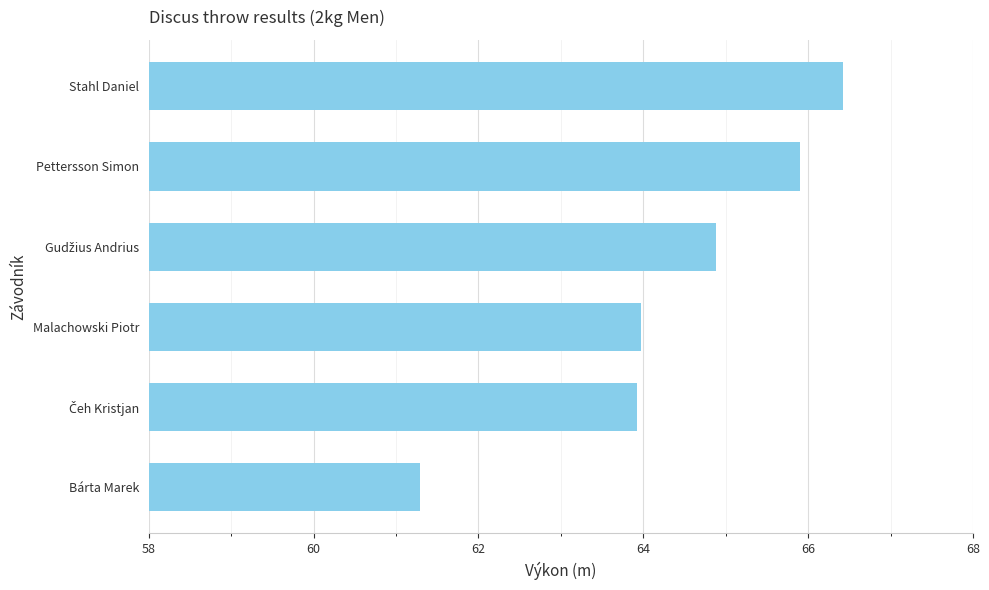

Which label corresponds to the smallest value in the chart?

Bárta Marek